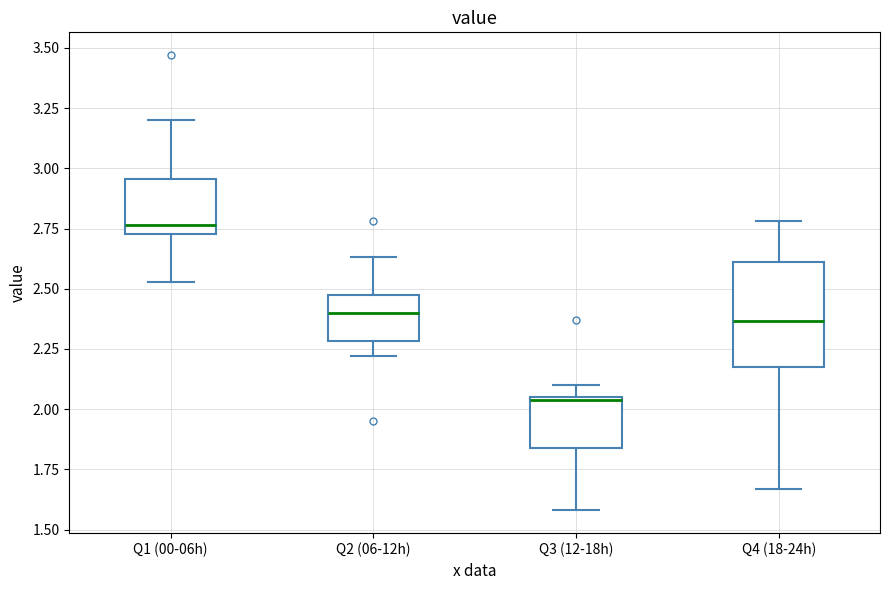

Where does the upper whisker of the box for Q1 (00-06h) end on the y-axis? The values are not printed on the chart, so give them approximately, as read against the axis.

3.20